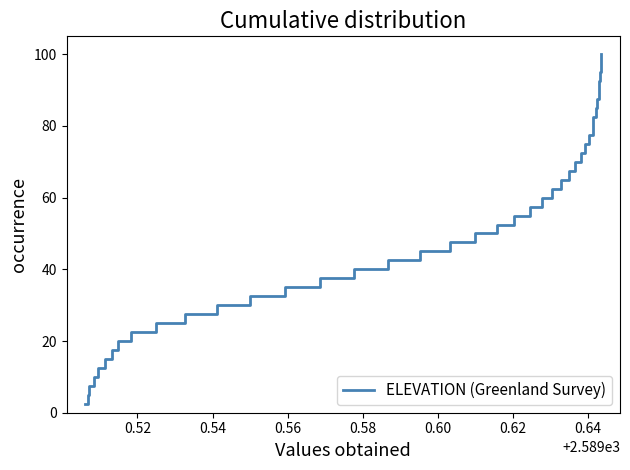

How many lines are shown in the chart?

1